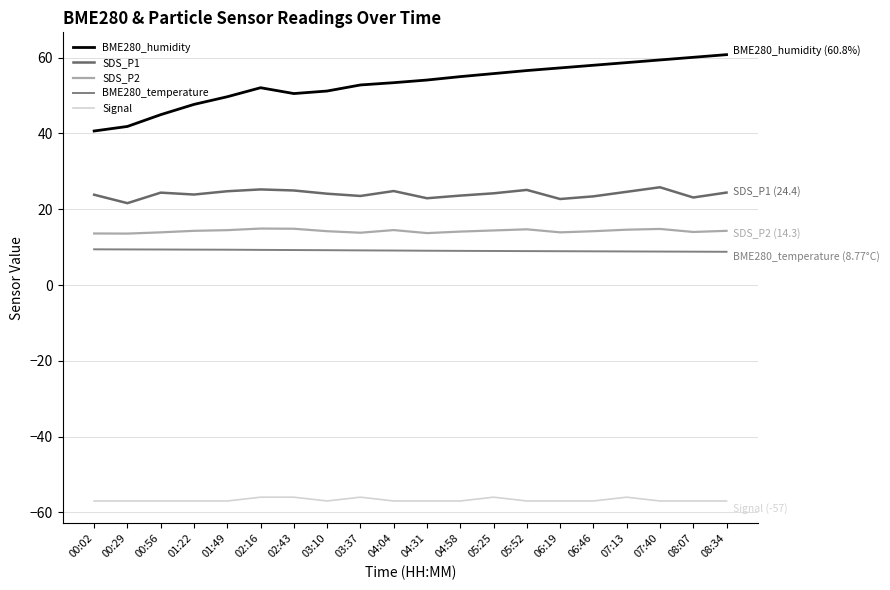

Which category has the highest value in the Signal series?

02:16